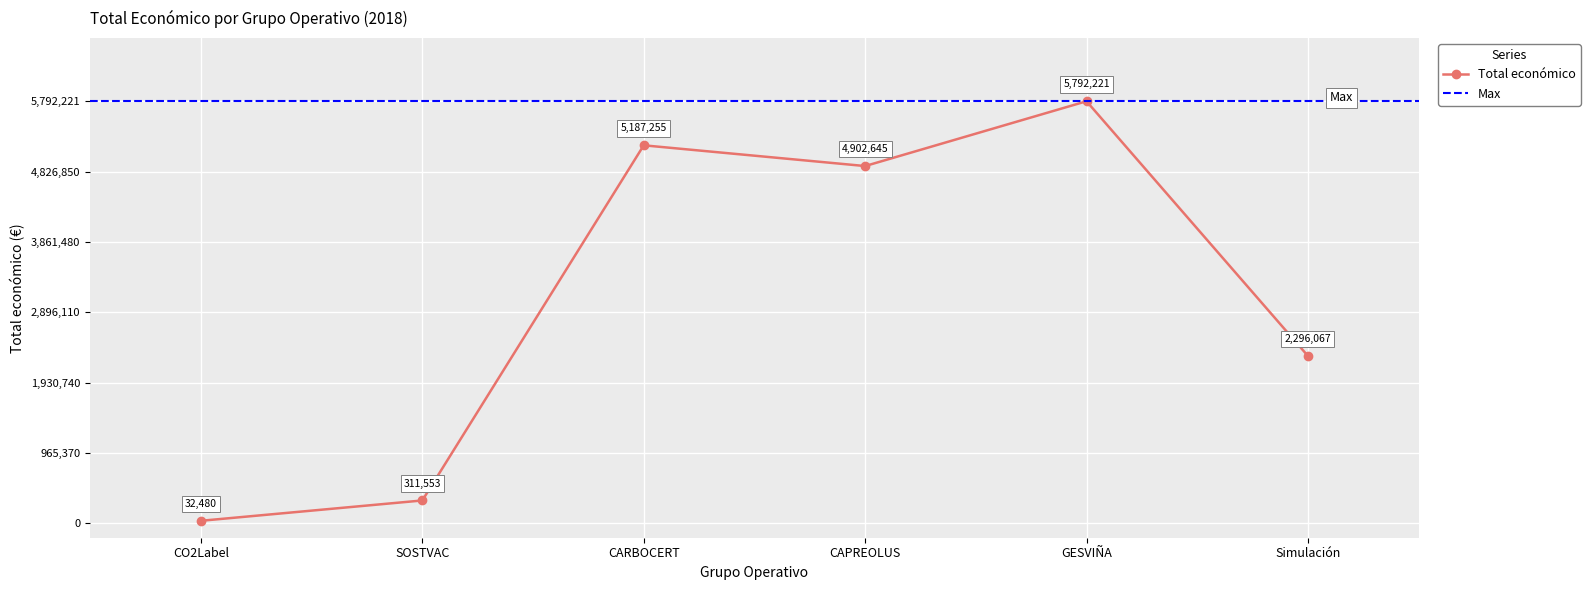

List the labels in order of value, smallest first.

CO2Label, SOSTVAC, Simulación, CAPREOLUS, CARBOCERT, GESVIÑA